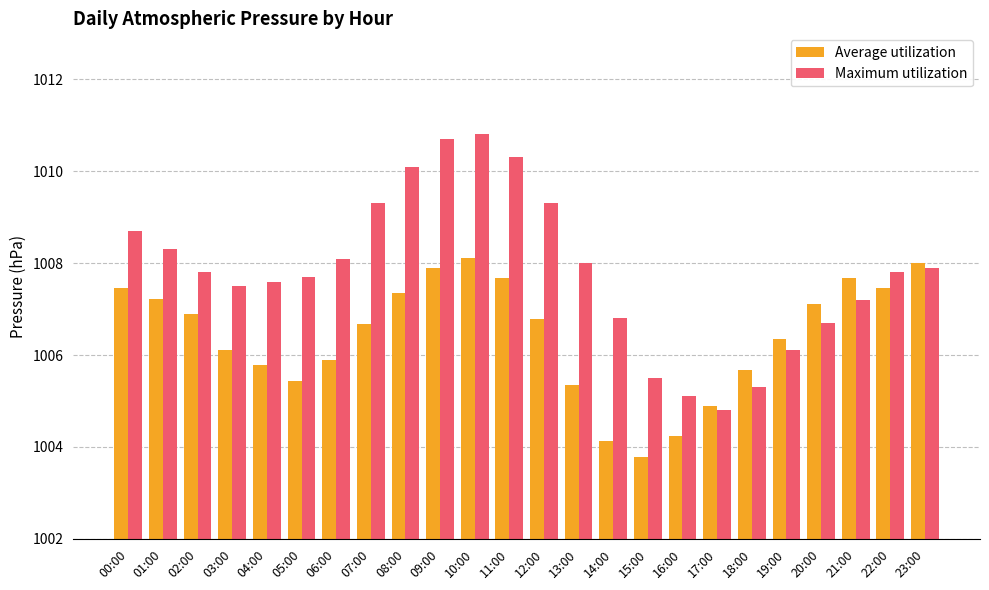

What is the value of the Average utilization bar at the 13th from the left?

1006.8